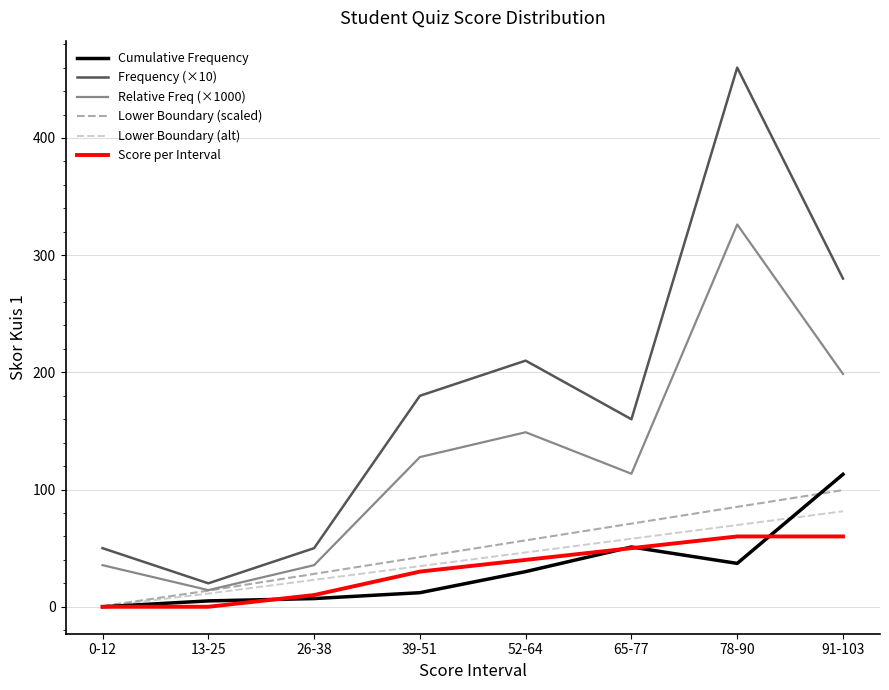

Is it true that Cumulative Frequency equals 7.0 at 26-38?

True